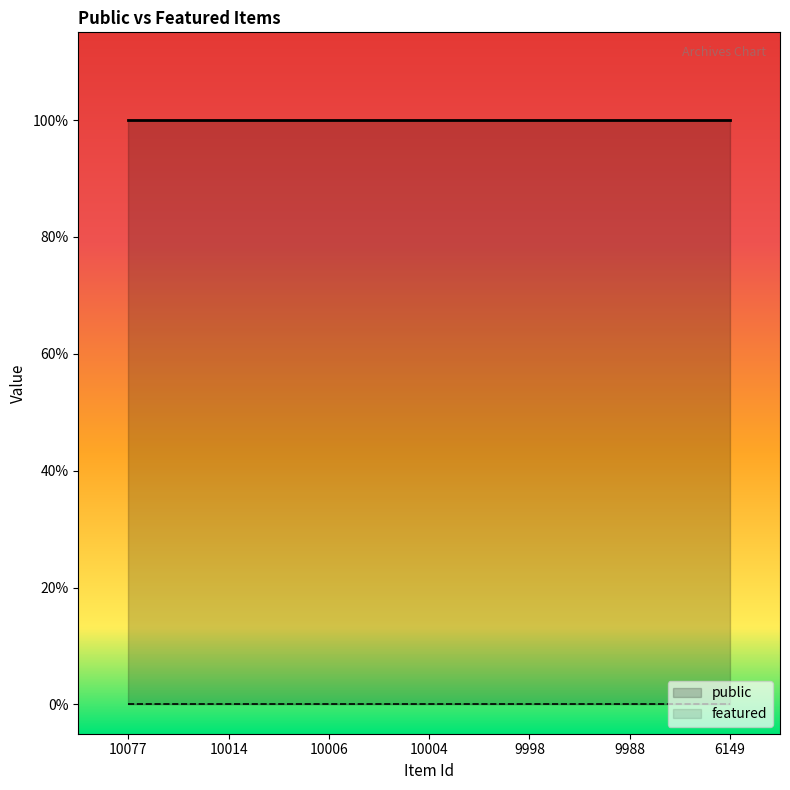

Reading left to right, what are all the values shown in this chart?

public: 10077=1	10014=1	10006=1	10004=1	9998=1	9988=1	6149=1
featured: 10077=0	10014=0	10006=0	10004=0	9998=0	9988=0	6149=0